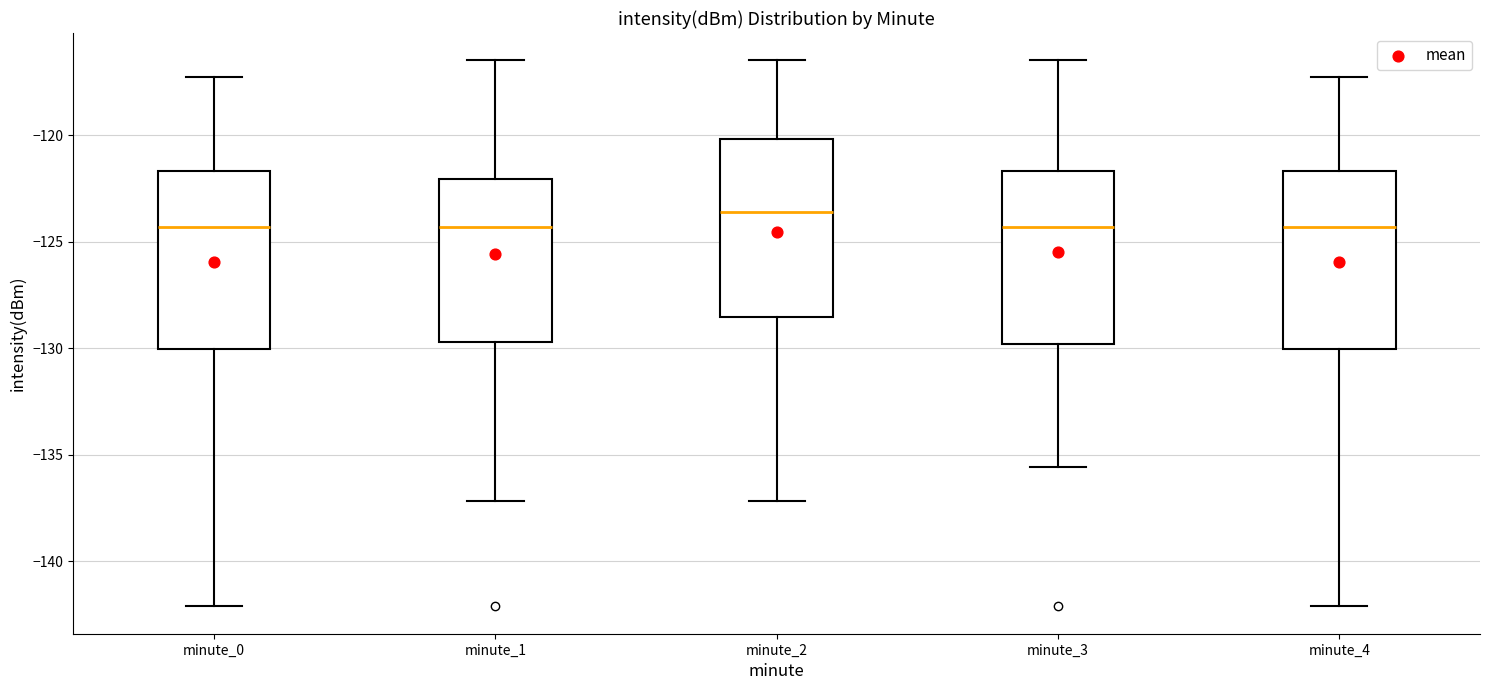

Reading left to right, read every box against the y-axis: the position of its median line, the range the box covers, and the ends of its whiskers. The values are not printed on the chart, so give them approximately, as read against the axis.

minute_0: median -124.5, box -130.0 to -121.5, whiskers -142.0 to -117.5
minute_1: median -124.5, box -129.5 to -122.0, whiskers -137.0 to -116.5
minute_2: median -123.5, box -128.5 to -120.0, whiskers -137.0 to -116.5
minute_3: median -124.5, box -130.0 to -121.5, whiskers -135.5 to -116.5
minute_4: median -124.5, box -130.0 to -121.5, whiskers -142.0 to -117.5